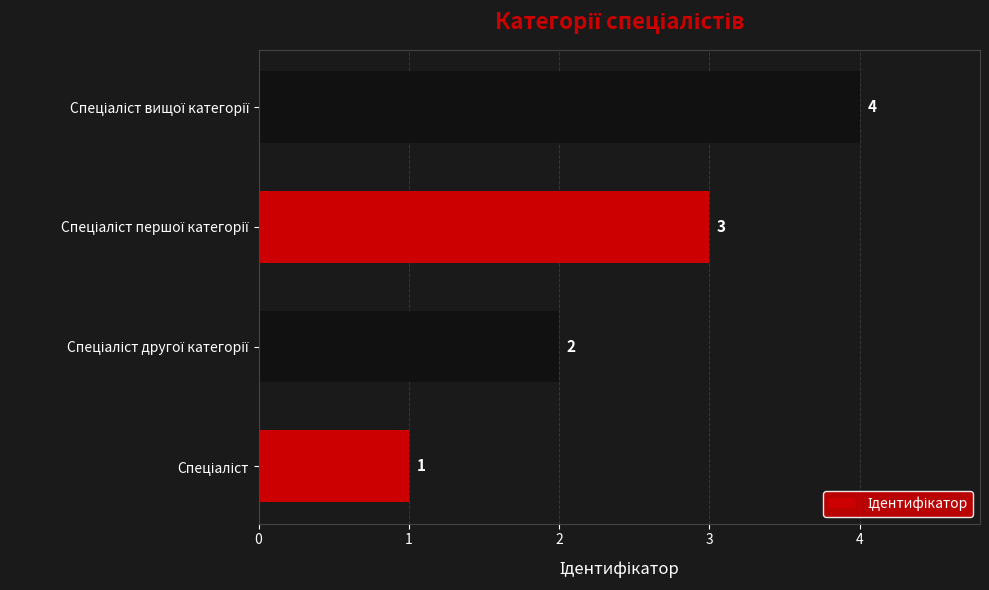

What is the minimum value shown in the chart?

1